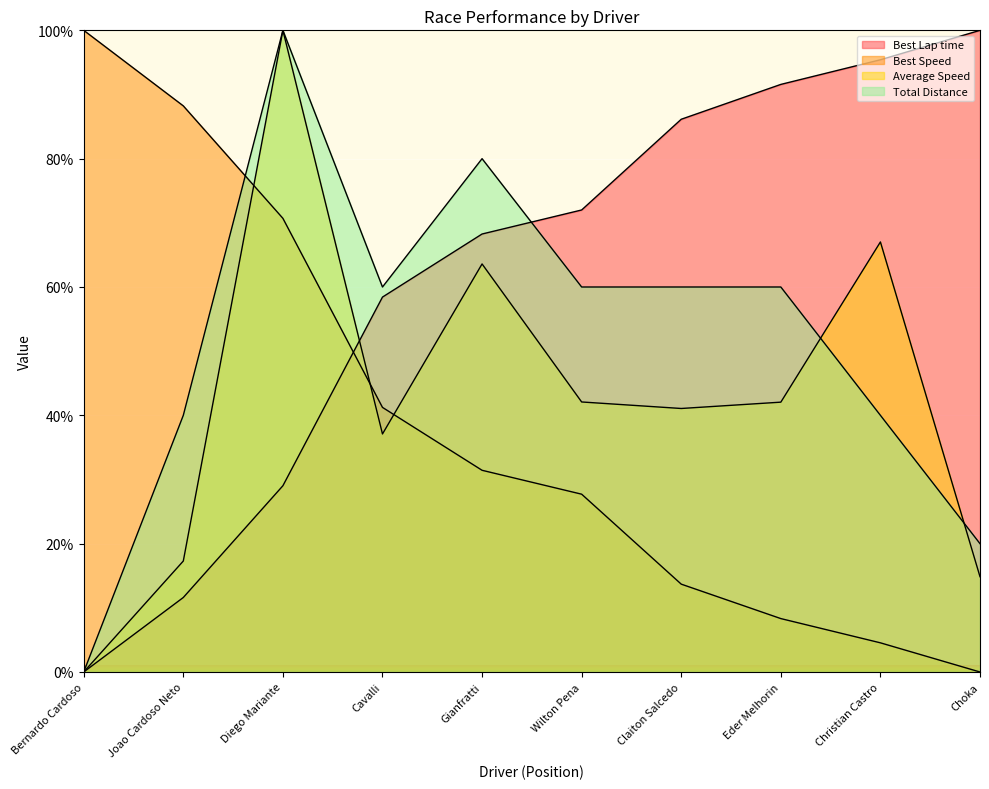

Reading left to right, transcribe all the data shown in this chart.

Best Lap time: 0.0	11.6	29.0	58.4	68.3	72.0	86.1	91.6	95.4	100.0
Best Speed: 100.0	88.2	70.7	41.2	31.4	27.7	13.7	8.3	4.5	0.0
Average Speed: 0.0	17.3	100.0	37.1	63.6	42.1	41.1	42.1	67.0	14.9
Total Distance: 0.0	40.0	100.0	60.0	80.0	60.0	60.0	60.0	40.0	20.0